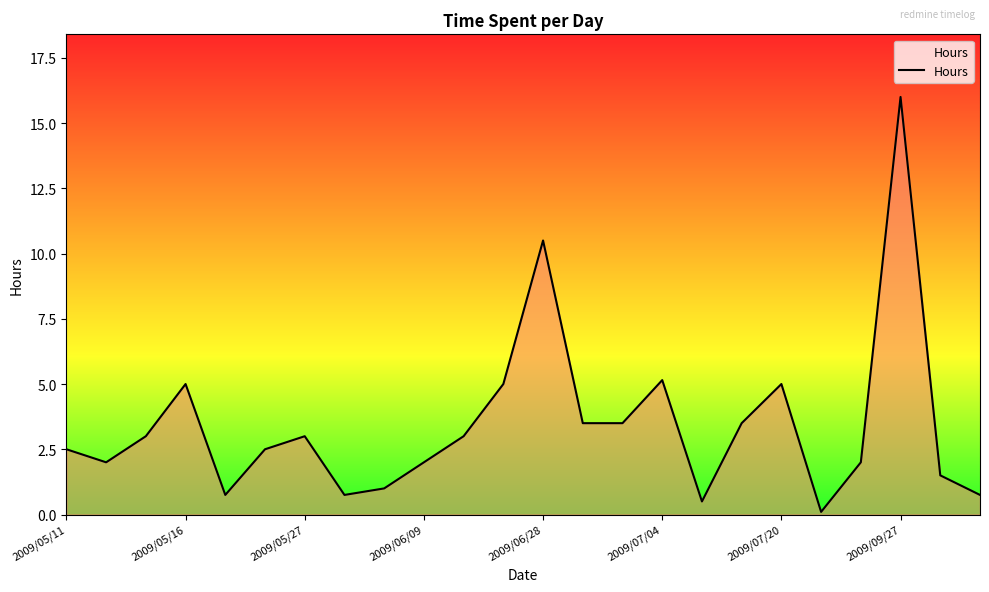

What is the maximum value shown in the chart?

16.0